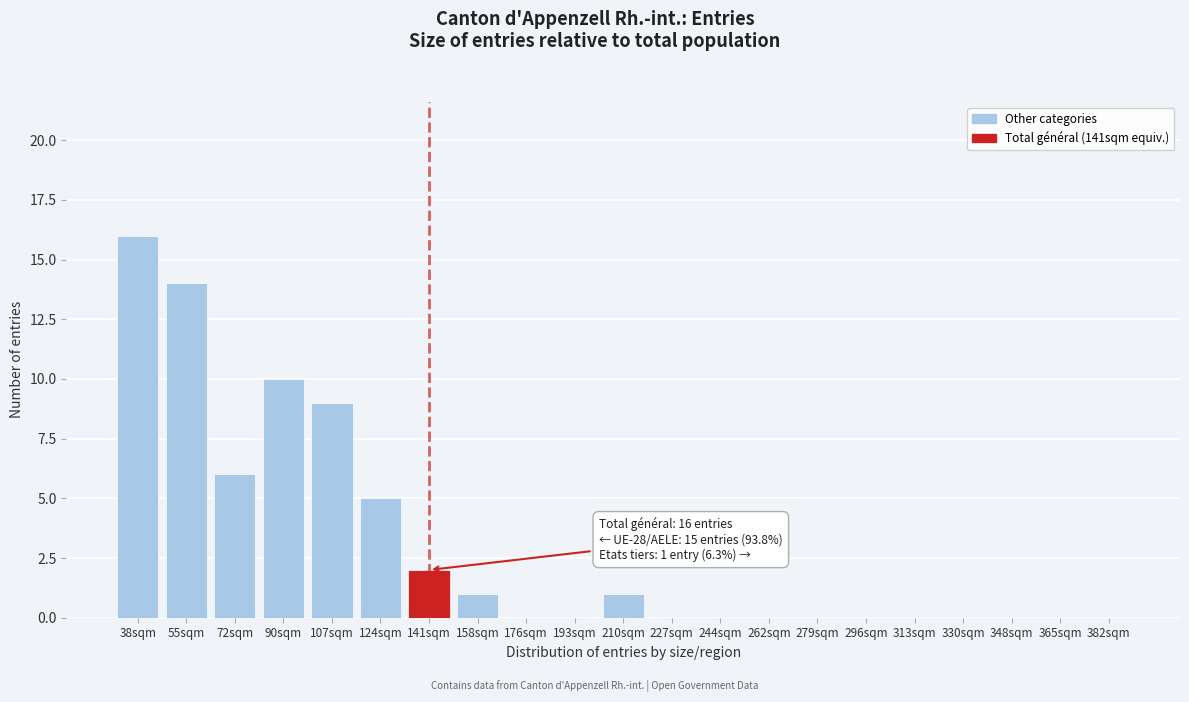

Reading left to right, what are all the values shown in this chart?

38sqm=16	55sqm=14	72sqm=6	90sqm=10	107sqm=9	124sqm=5	141sqm=2	158sqm=1	176sqm=0	193sqm=0	210sqm=1	227sqm=0	244sqm=0	262sqm=0	279sqm=0	296sqm=0	313sqm=0	330sqm=0	348sqm=0	365sqm=0	382sqm=0